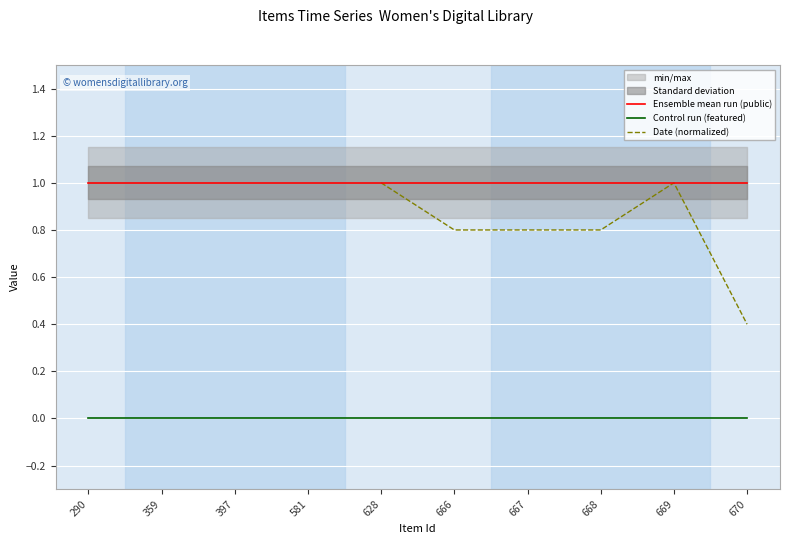

What are all the series names shown in the legend?

Ensemble mean run (public), Control run (featured), Date (normalized)